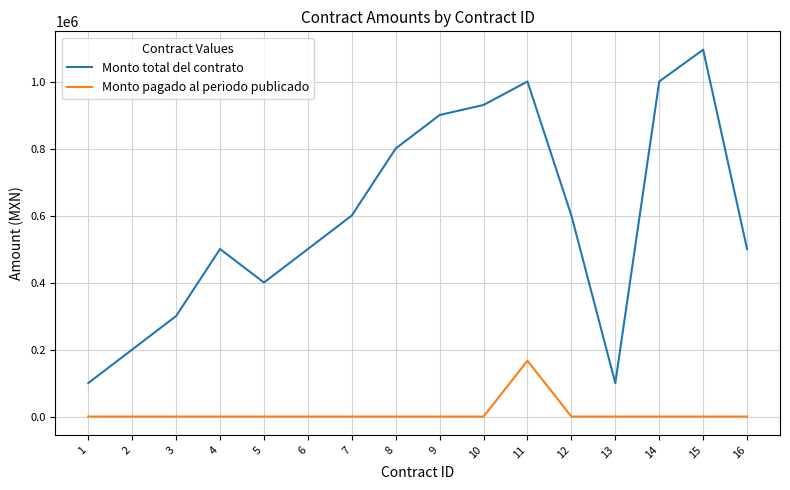

What is the difference between the second highest and minimum values in the Monto total del contrato series?

900000